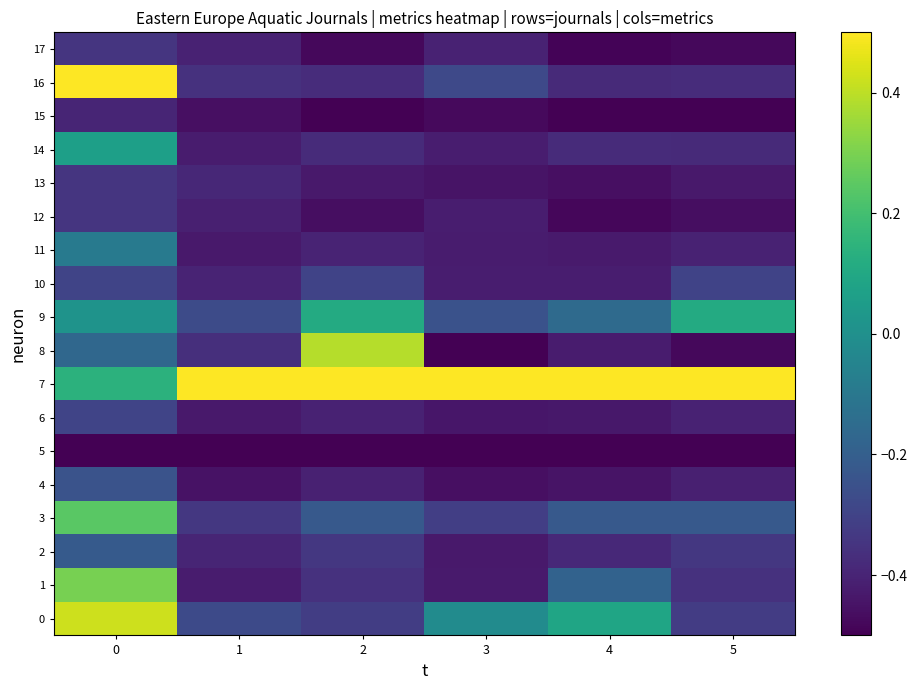

Reading left to right, list all the values displayed in this chart.

0: 0=0.4	1=-0.3	2=-0.3	3=-0.0	4=0.1	5=-0.3
1: 0=0.3	1=-0.4	2=-0.4	3=-0.4	4=-0.2	5=-0.4
2: 0=-0.2	1=-0.4	2=-0.3	3=-0.4	4=-0.4	5=-0.3
3: 0=0.2	1=-0.3	2=-0.2	3=-0.3	4=-0.2	5=-0.2
4: 0=-0.2	1=-0.5	2=-0.4	3=-0.5	4=-0.4	5=-0.4
5: 0=-0.5	1=-0.5	2=-0.5	3=-0.5	4=-0.5	5=-0.5
6: 0=-0.3	1=-0.4	2=-0.4	3=-0.4	4=-0.4	5=-0.4
7: 0=0.1	1=0.5	2=0.5	3=0.5	4=0.5	5=0.5
8: 0=-0.2	1=-0.4	2=0.4	3=-0.5	4=-0.4	5=-0.5
9: 0=0.0	1=-0.3	2=0.1	3=-0.2	4=-0.2	5=0.1
10: 0=-0.3	1=-0.4	2=-0.3	3=-0.4	4=-0.4	5=-0.3
11: 0=-0.1	1=-0.4	2=-0.4	3=-0.4	4=-0.4	5=-0.4
12: 0=-0.3	1=-0.4	2=-0.5	3=-0.4	4=-0.5	5=-0.5
13: 0=-0.3	1=-0.4	2=-0.4	3=-0.4	4=-0.5	5=-0.4
14: 0=0.1	1=-0.4	2=-0.4	3=-0.4	4=-0.4	5=-0.4
15: 0=-0.4	1=-0.5	2=-0.5	3=-0.5	4=-0.5	5=-0.5
16: 0=0.5	1=-0.4	2=-0.4	3=-0.3	4=-0.4	5=-0.4
17: 0=-0.3	1=-0.4	2=-0.5	3=-0.4	4=-0.5	5=-0.5